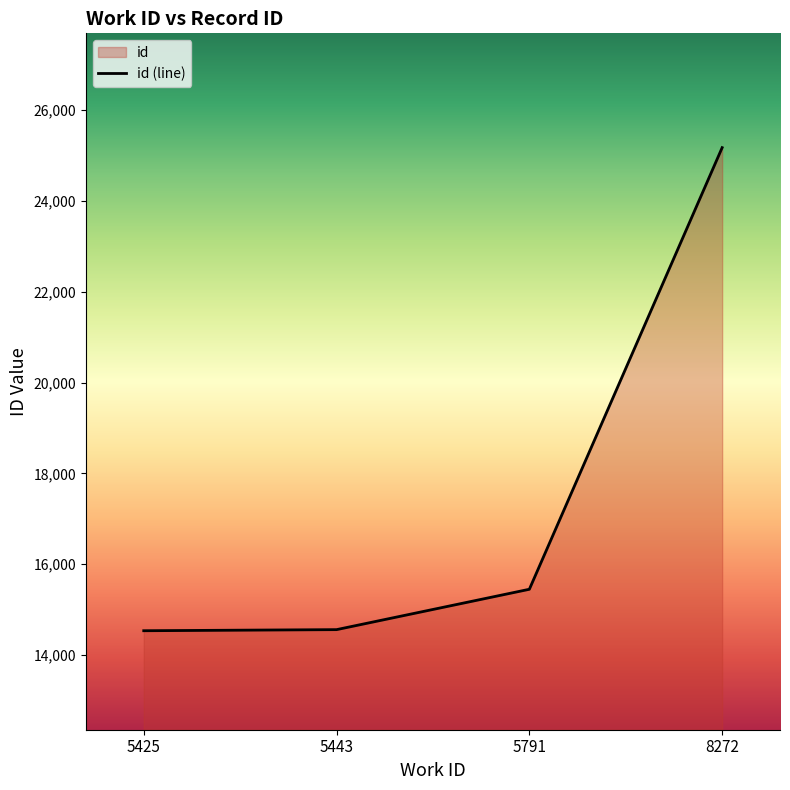

What is the change in value from 5425 to 8272?

+10639